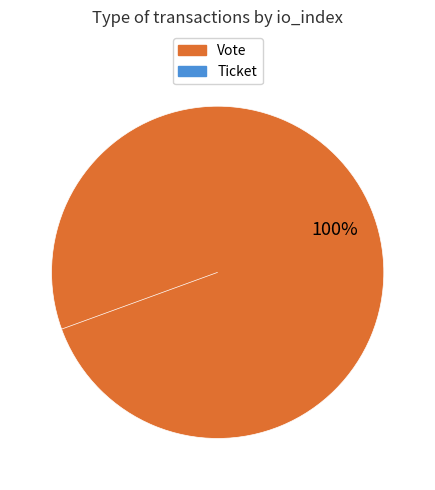

Is there a majority slice in this chart?

Yes